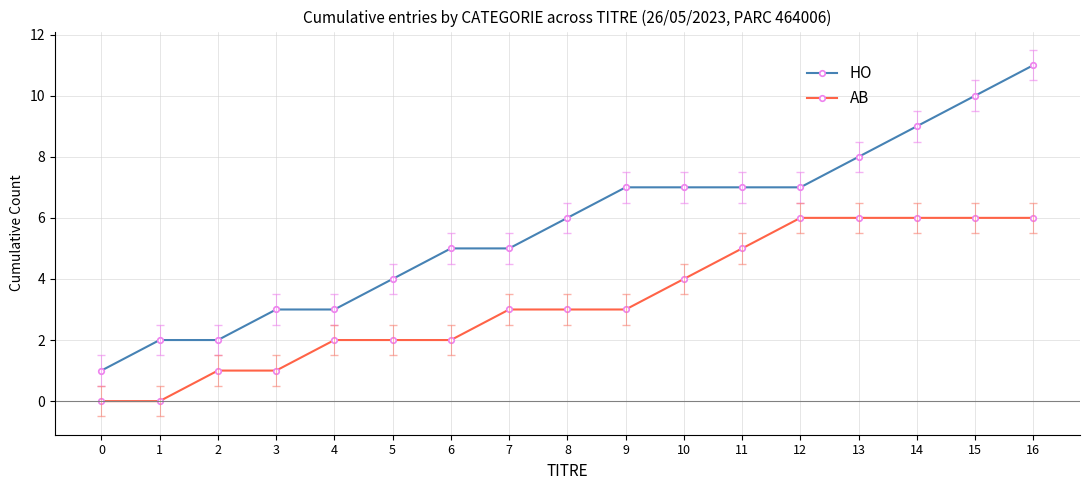

Which series has the largest total across all categories?

HO